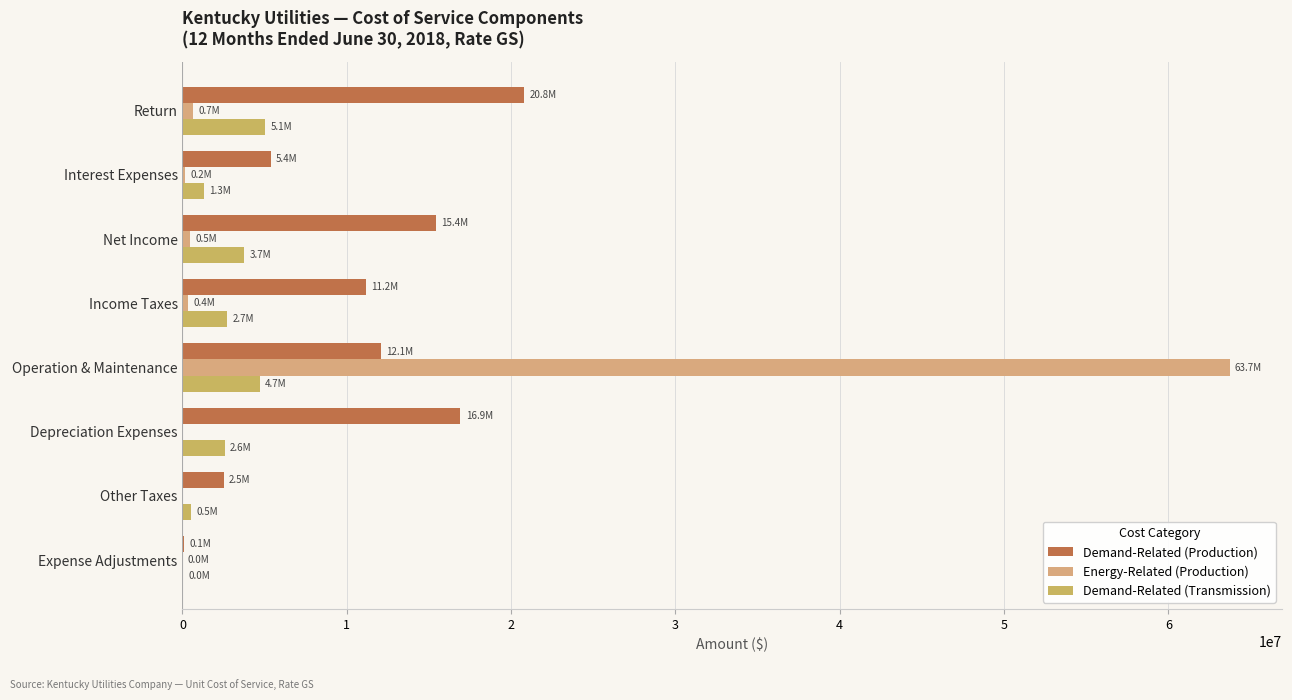

How many data points in Demand-Related (Transmission) are above 2713601?

4